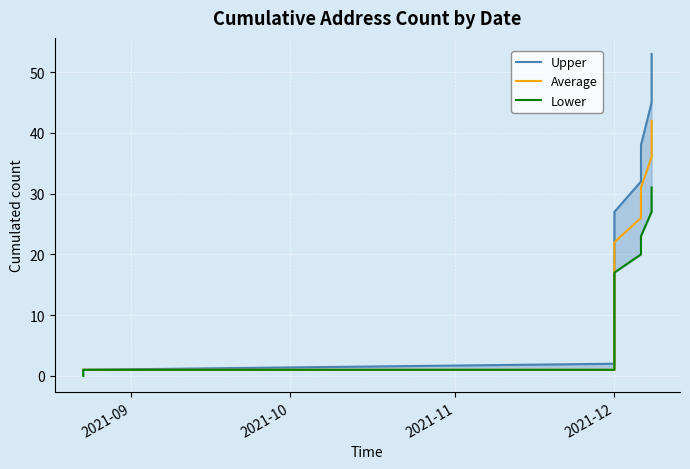

True or false: Upper and Lower intersect in this chart.

False